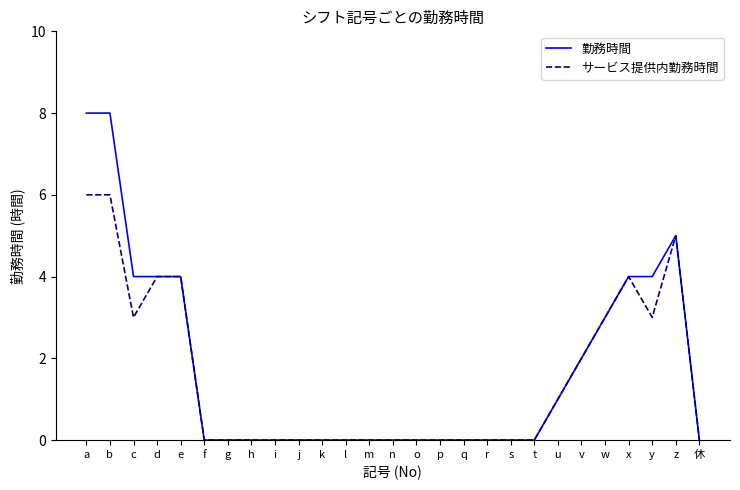

The value of 勤務時間 at c is 2. True or false?

False